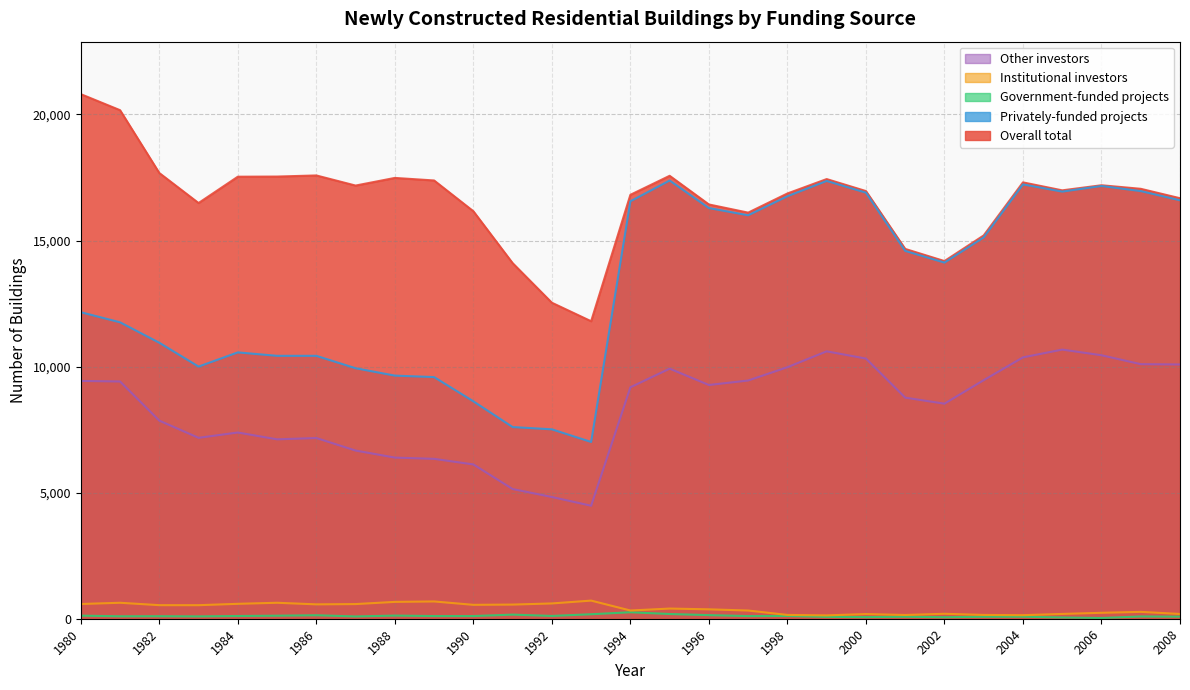

Rank the series by their maximum value, from highest to lowest.

Overall total, Privately-funded projects, Other investors, Institutional investors, Government-funded projects